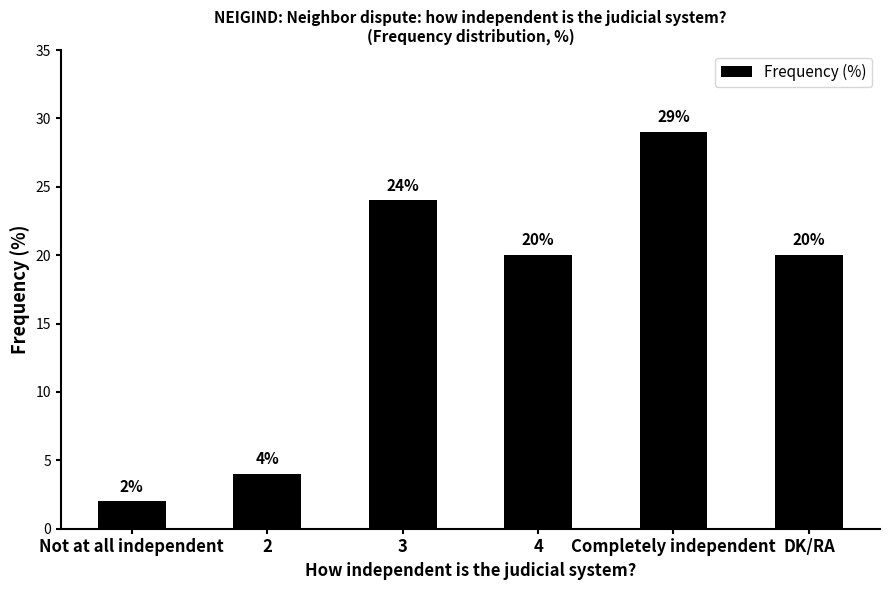

The chart shows a value of 4 at 2. True or false?

True